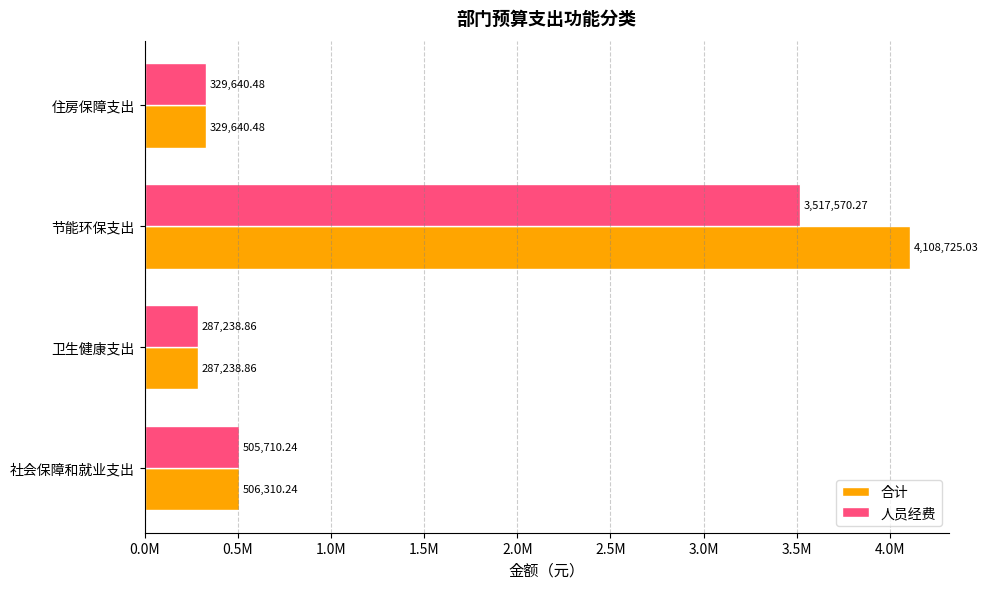

What are all the series names shown in the legend?

合计, 人员经费